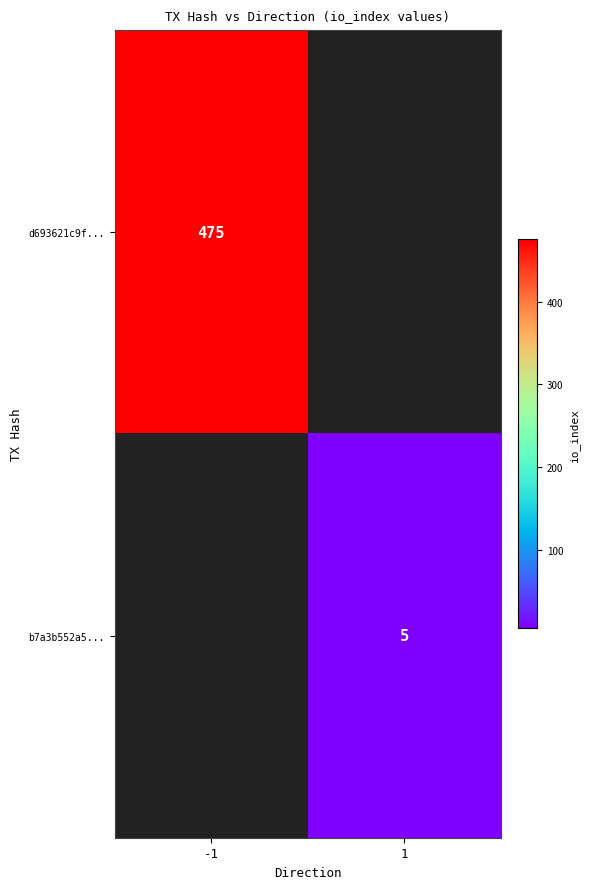

The value of b7a3b552a5... at 1 is 2. True or false?

False